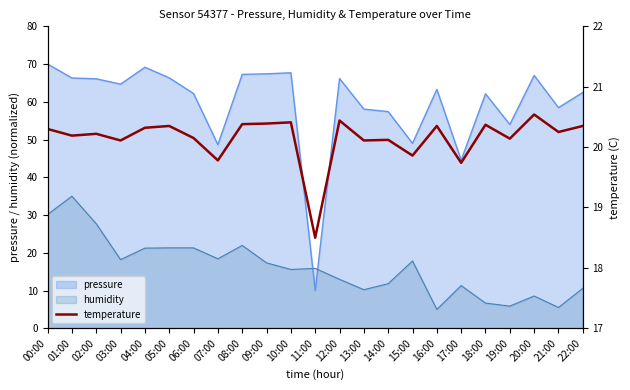

At which label does pressure reach its minimum?

11:00